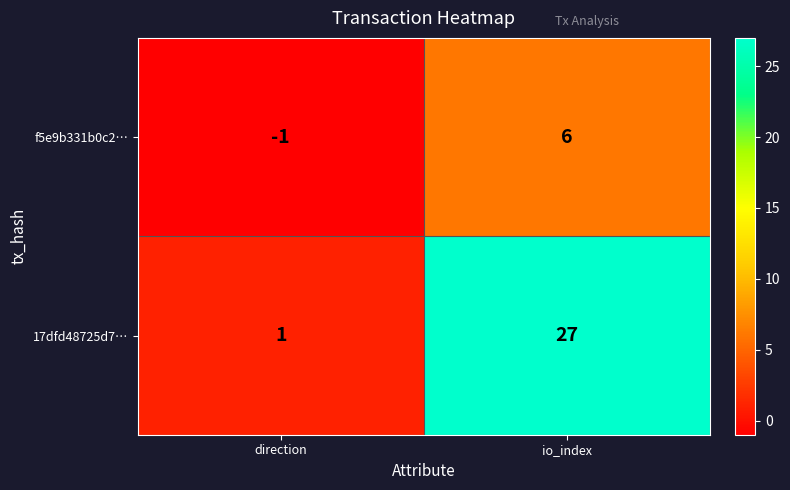

Reading left to right, transcribe all the data shown in this chart.

f5e9b331b0c2…: -1	6
17dfd48725d7…: 1	27